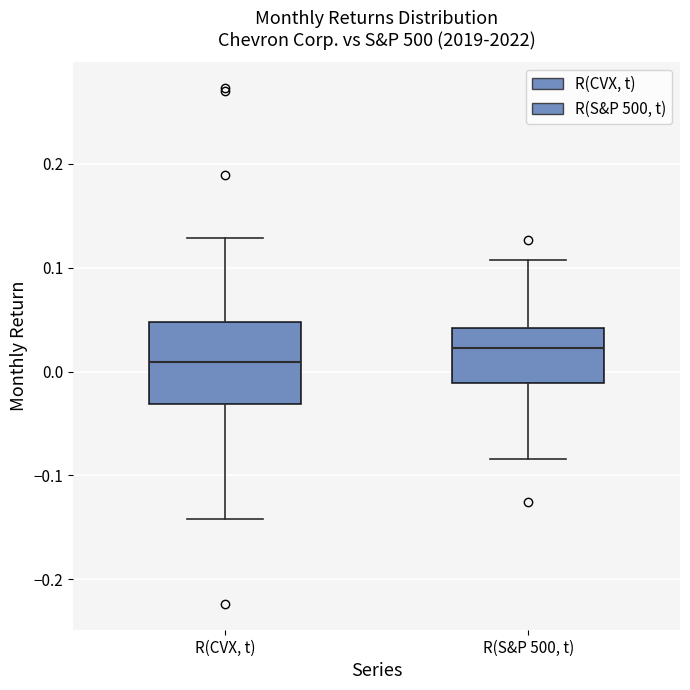

Comparing the boxes themselves (not the whiskers), which one is the tallest?

R(CVX, t)